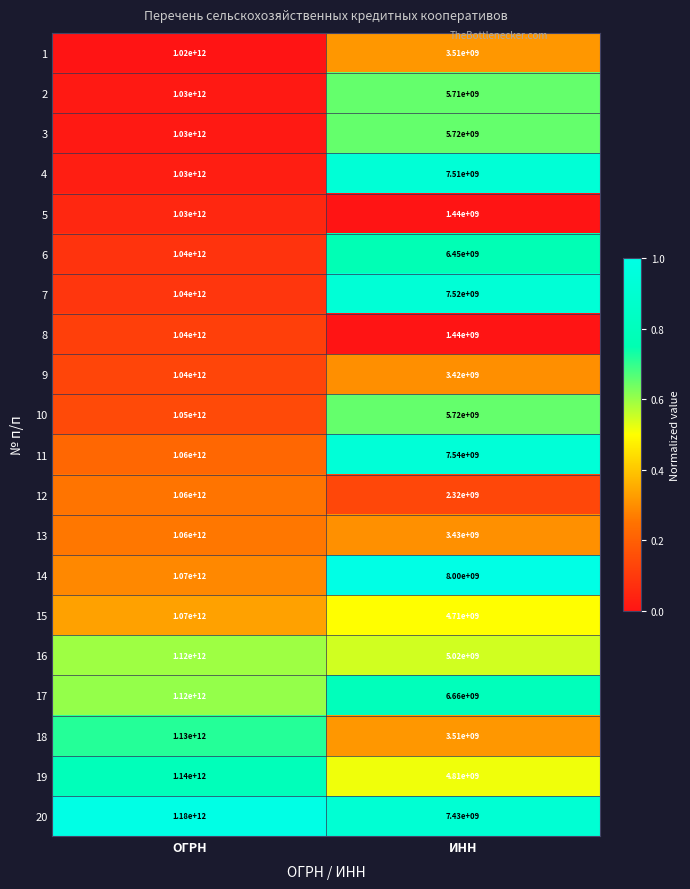

What is the difference between the maximum and minimum values in the 16 series?

1114980000000